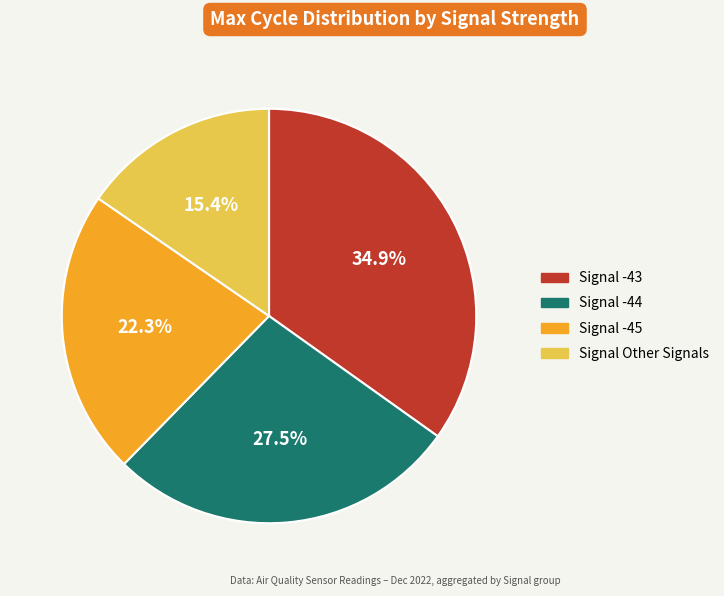

Is there any slice that represents more than half of the pie?

No